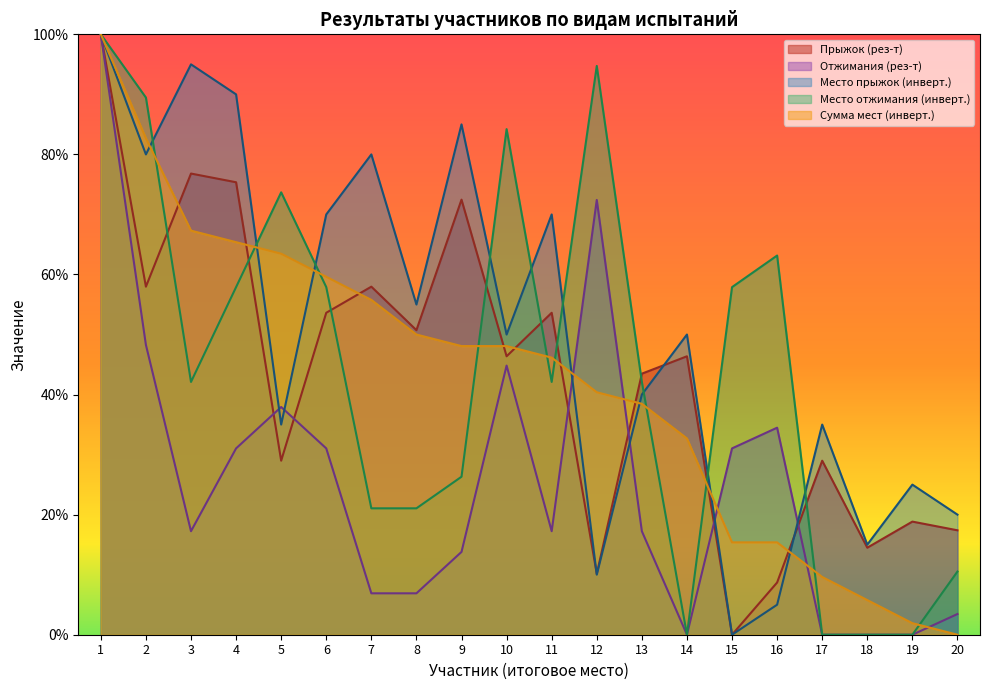

How many values in the Место прыжок series are below 50?

9